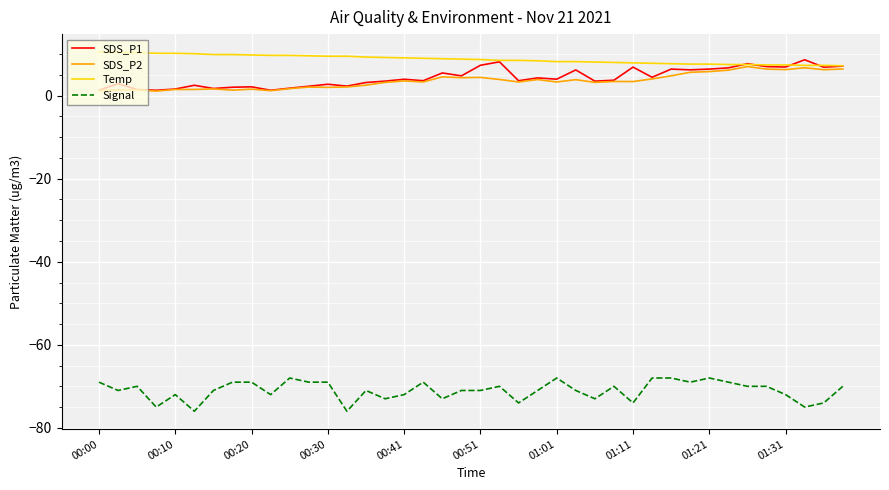

What is the highest value of the Temp series?

10.5